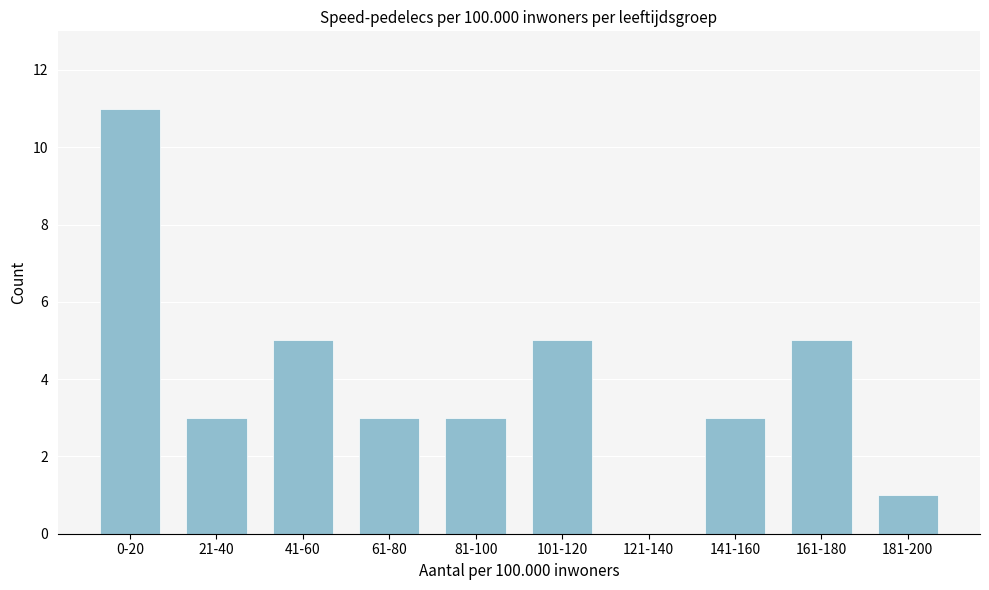

Reading right to left, transcribe all the data shown in this chart.

181-200=1	161-180=5	141-160=3	121-140=0	101-120=5	81-100=3	61-80=3	41-60=5	21-40=3	0-20=11